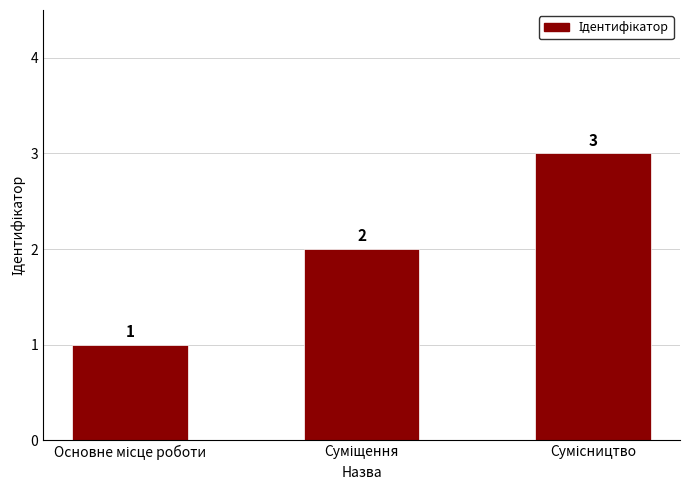

What is the sum of all values?

6